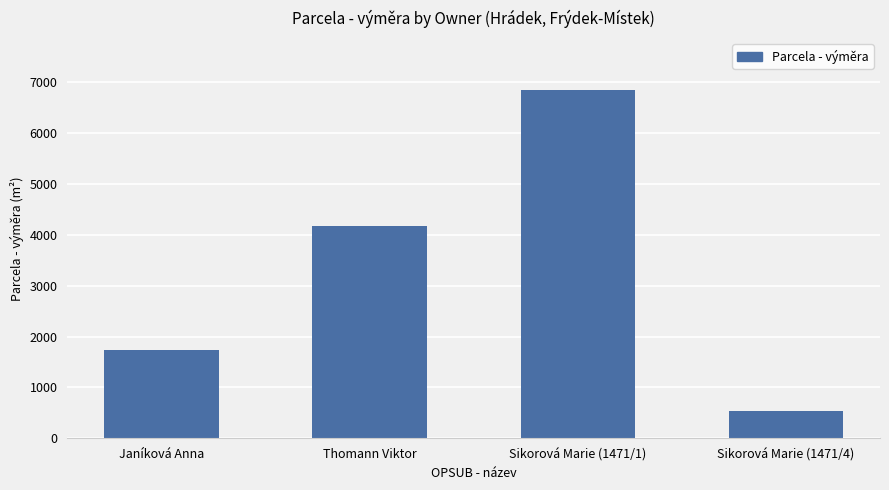

The value at Sikorová Marie (1471/1) is 6836. True or false?

True